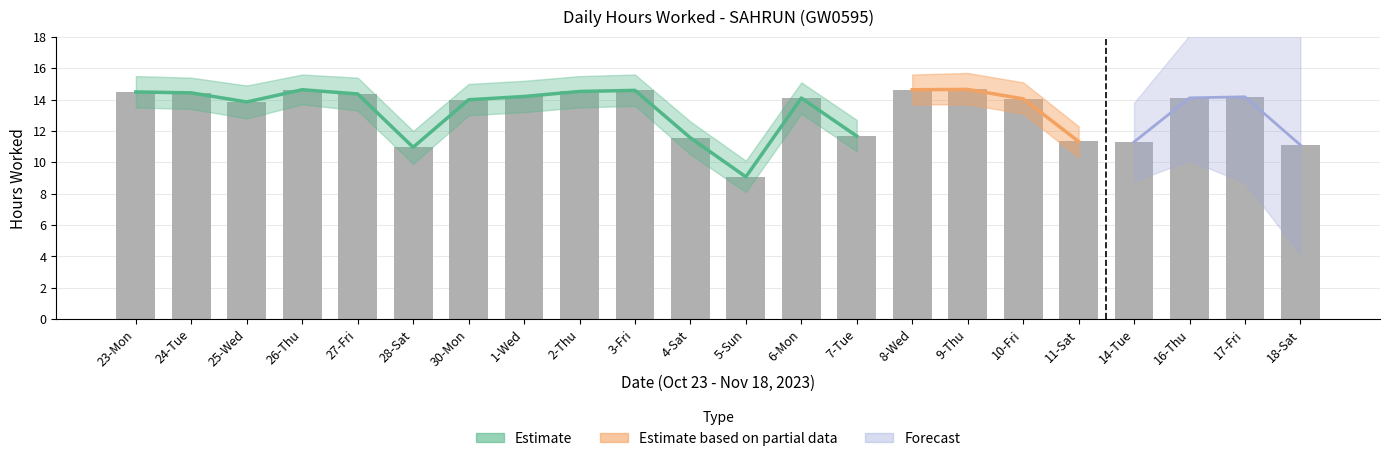

What is the difference between the maximum and minimum values?

5.6